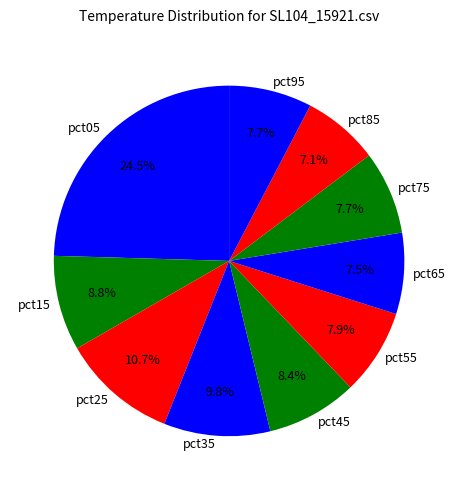

To the nearest percent, what percentage of the pie is pct35?

10%